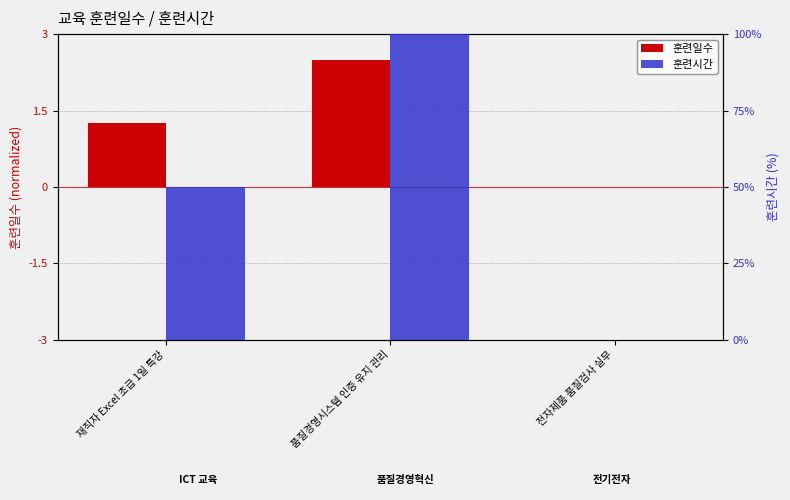

List the series in order of their overall mean, highest first.

훈련시간, 훈련일수